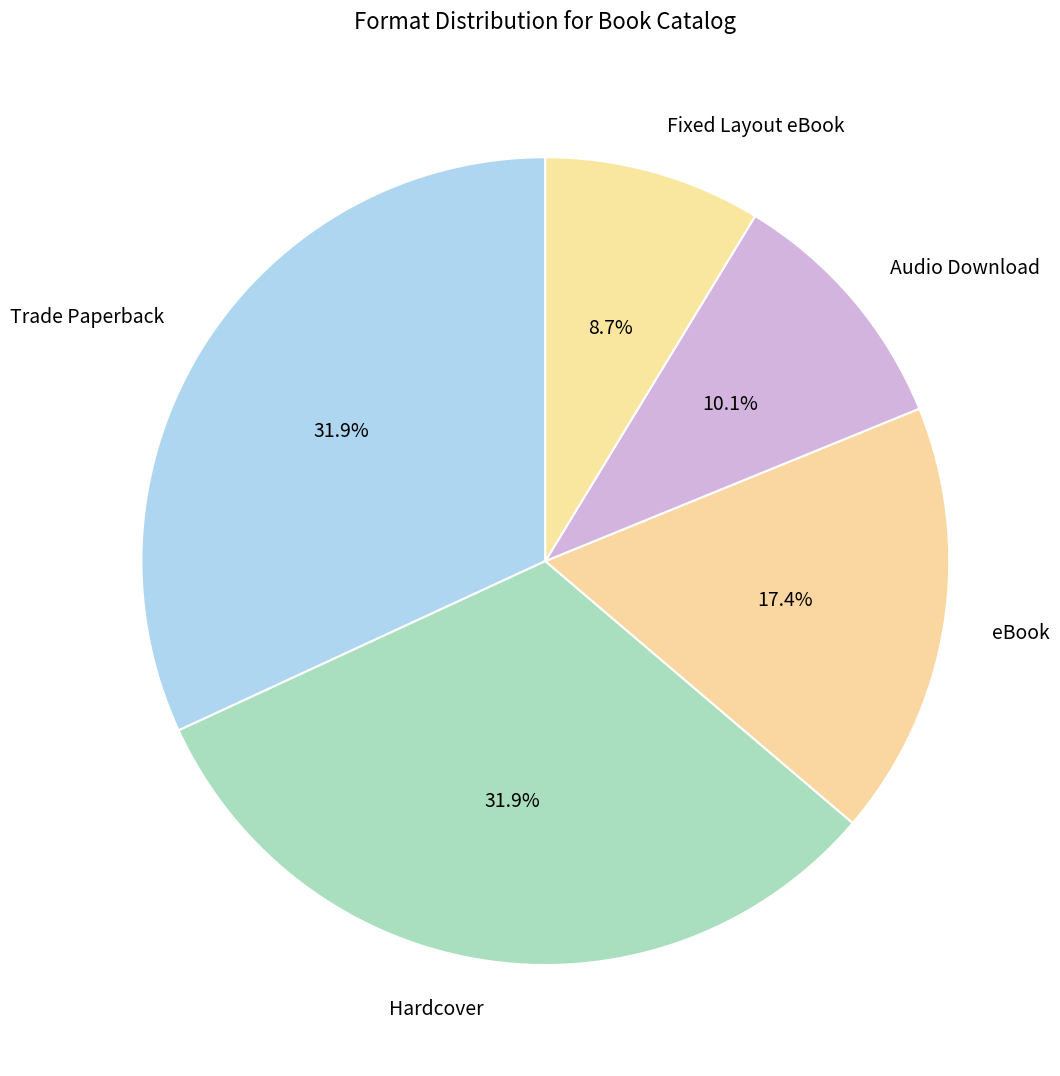

To the nearest percent, what percentage of the pie is Trade Paperback?

32%